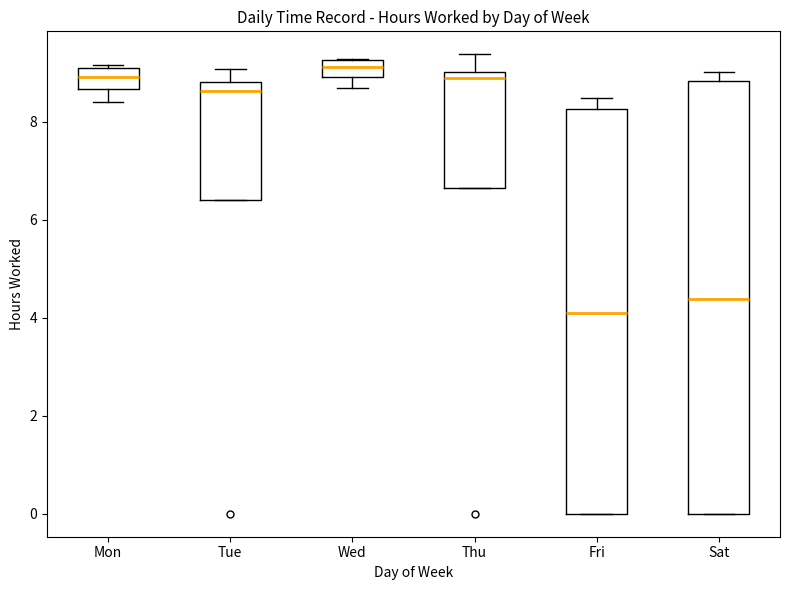

Reading left to right, read every box against the y-axis: the position of its median line, the range the box covers, and the ends of its whiskers. The values are not printed on the chart, so give them approximately, as read against the axis.

Mon: median 9.0, box 8.6 to 9.2, whiskers 8.4 to 9.2 (just above the box's upper edge)
Tue: median 8.6, box 6.4 to 8.8, whiskers 6.4 to 9.0
Wed: median 9.2 (inside the box), box 9.0 to 9.2, whiskers 8.8 to 9.2
Thu: median 8.8, box 6.6 to 9.0, whiskers 6.6 to 9.4
Fri: median 4.2, box 0.0 to 8.2, whiskers 0.0 to 8.4
Sat: median 4.4, box 0.0 to 8.8, whiskers 0.0 to 9.0